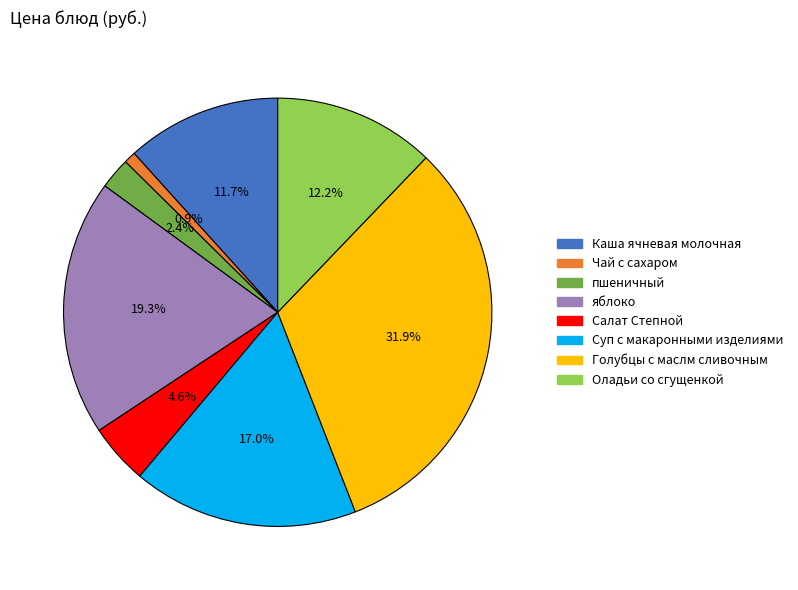

Which slice is the largest?

Голубцы с маслм сливочным